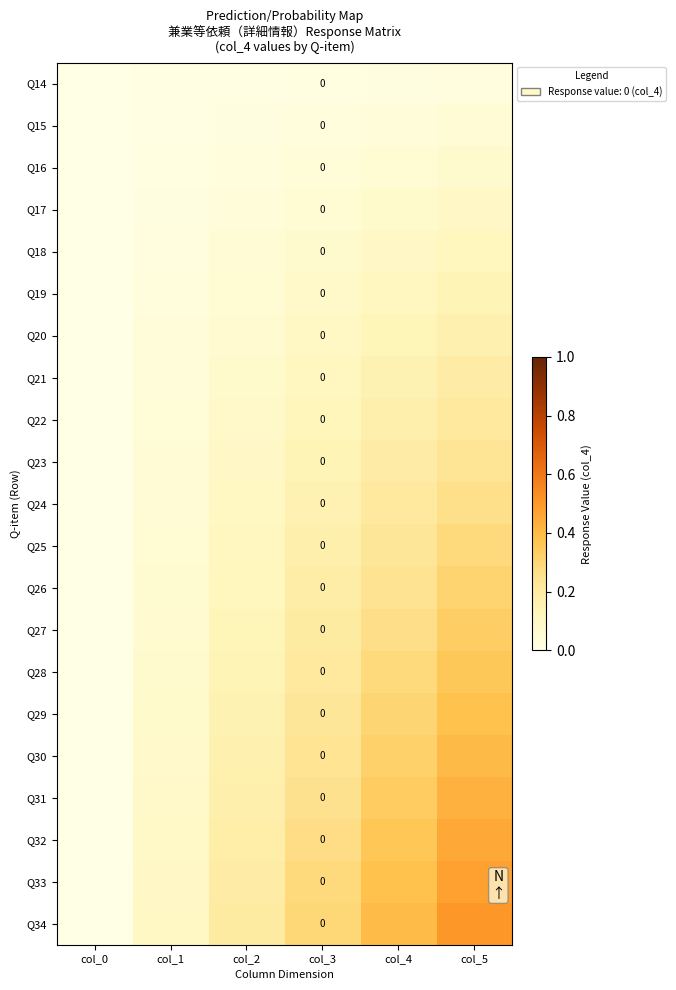

What is the approximate value of Q29 at col_2?

0.2